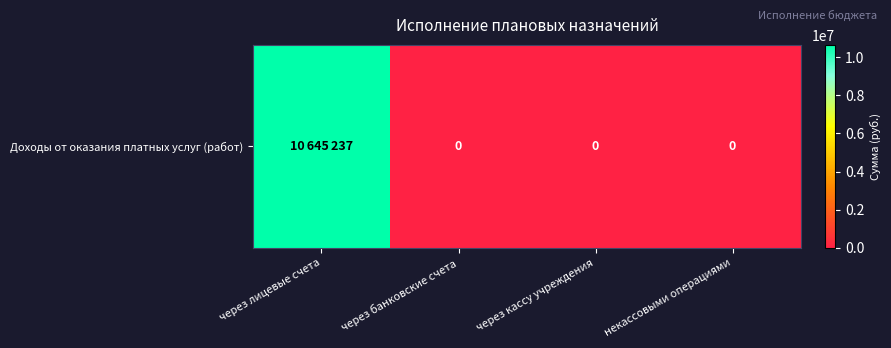

How many positive values are there?

1